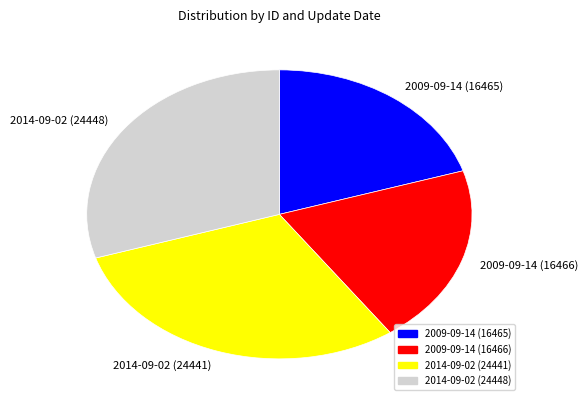

Does 2014-09-02 (24441) account for over 50% of the chart?

No